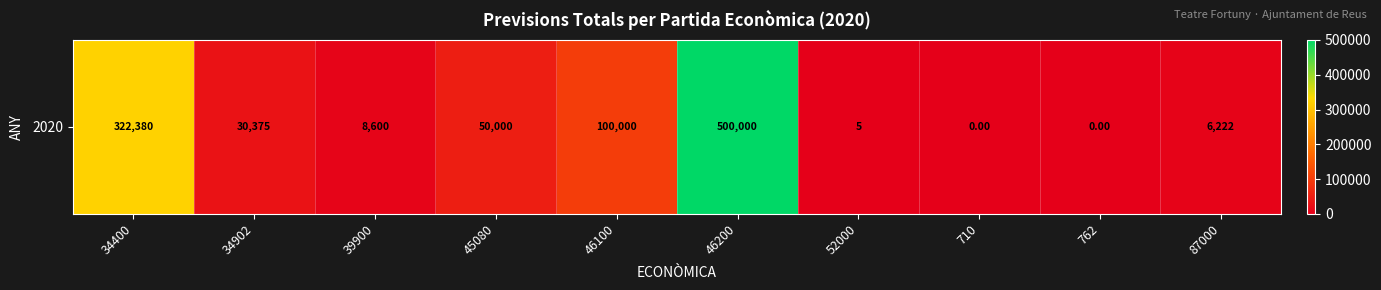

Rank the categories by value from highest to lowest.

46200, 34400, 46100, 45080, 34902, 39900, 87000, 52000, 710, 762